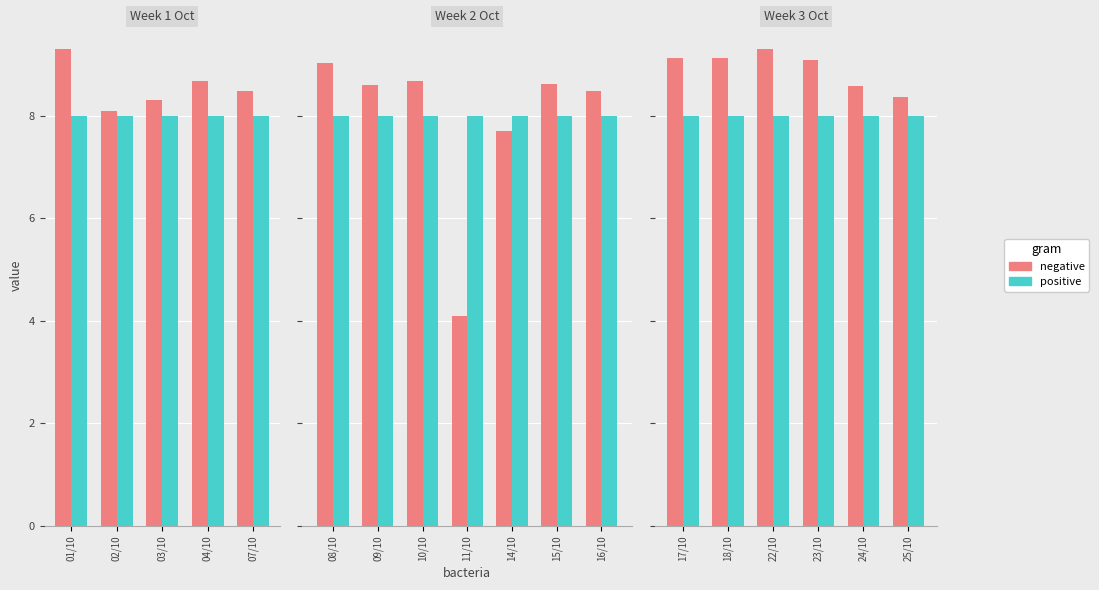

List the series in order of their overall mean, highest first.

negative, positive